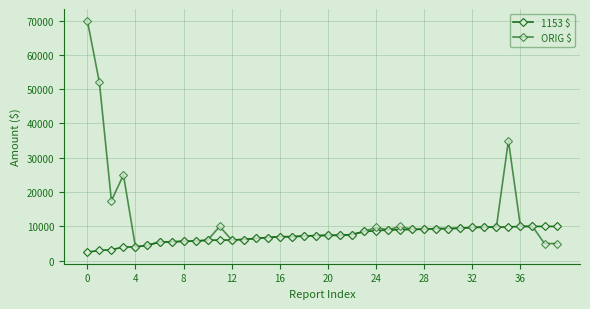

Count the number of data series in this chart.

2